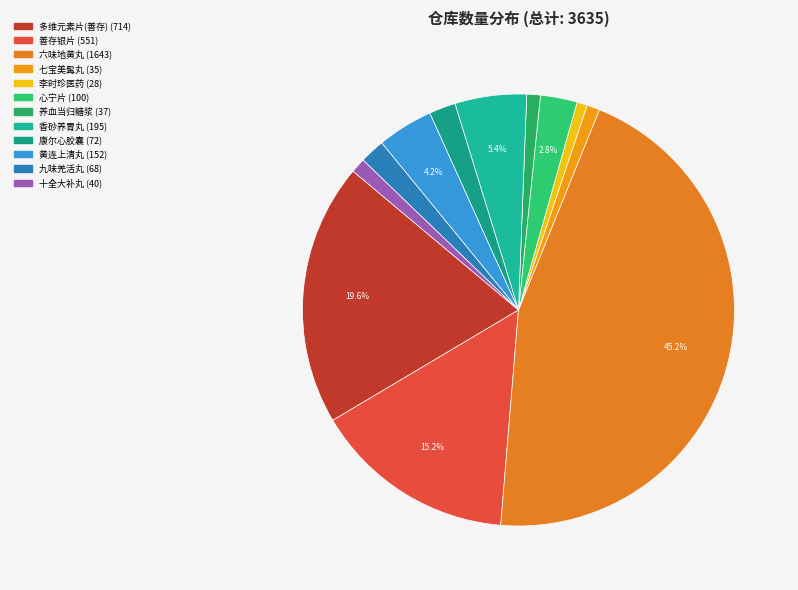

What percentage is the 十全大补丸 slice, to the nearest percent?

1%